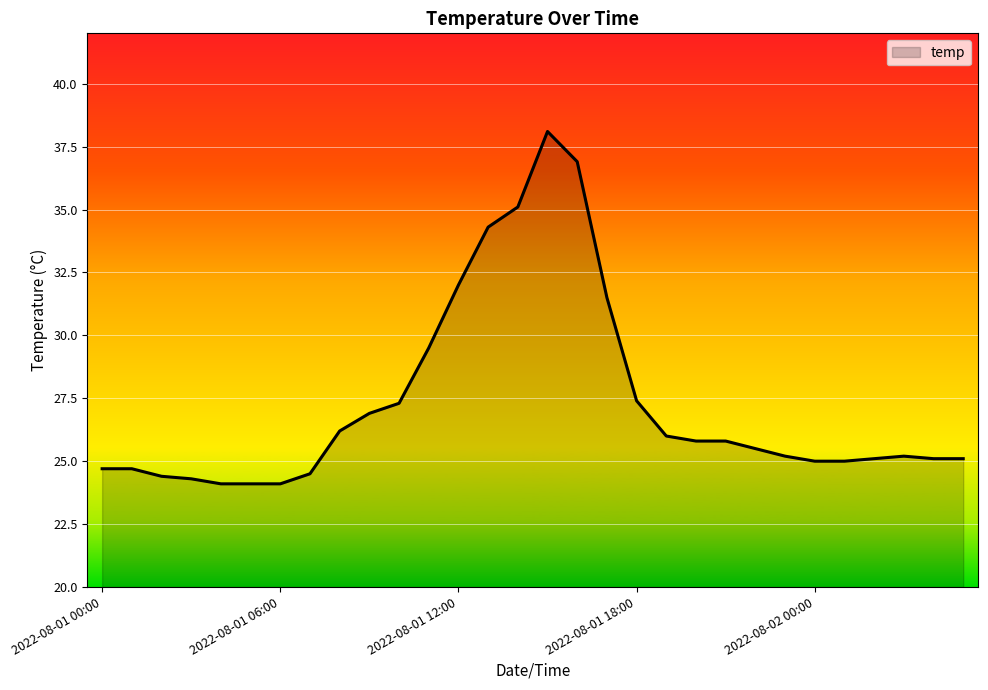

What is the difference between the maximum and minimum values?

14.0